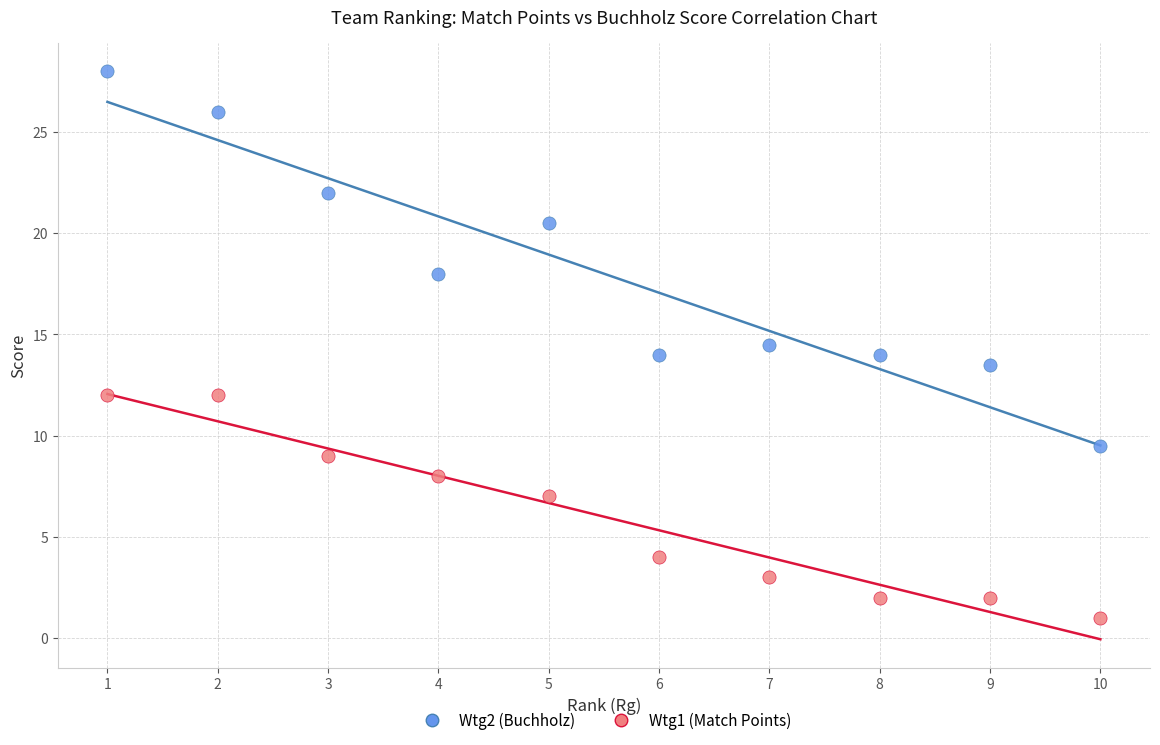

What is the X range (max minus min) for the scatter plot?

9.0